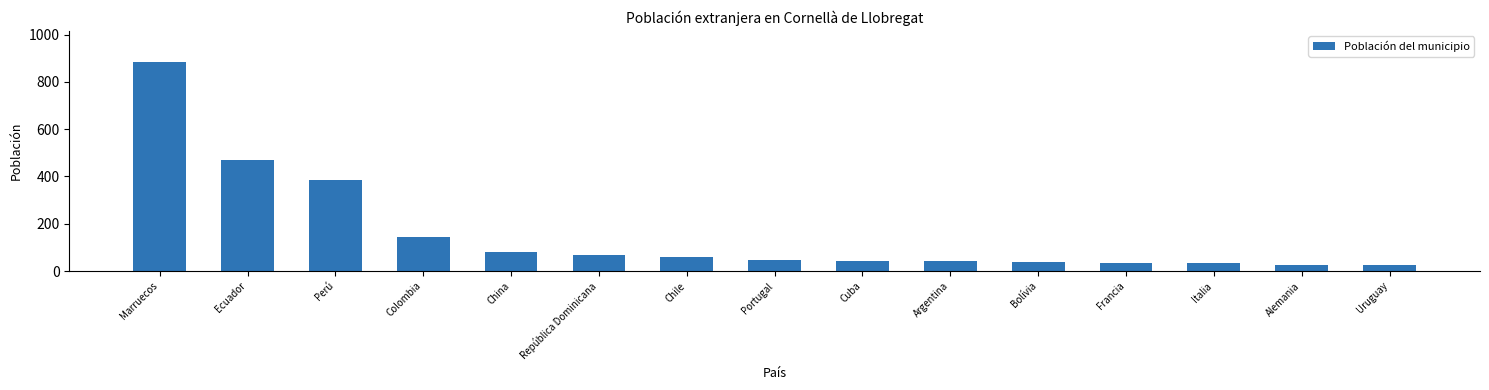

What is the label of the 9th bar from the right?

Chile